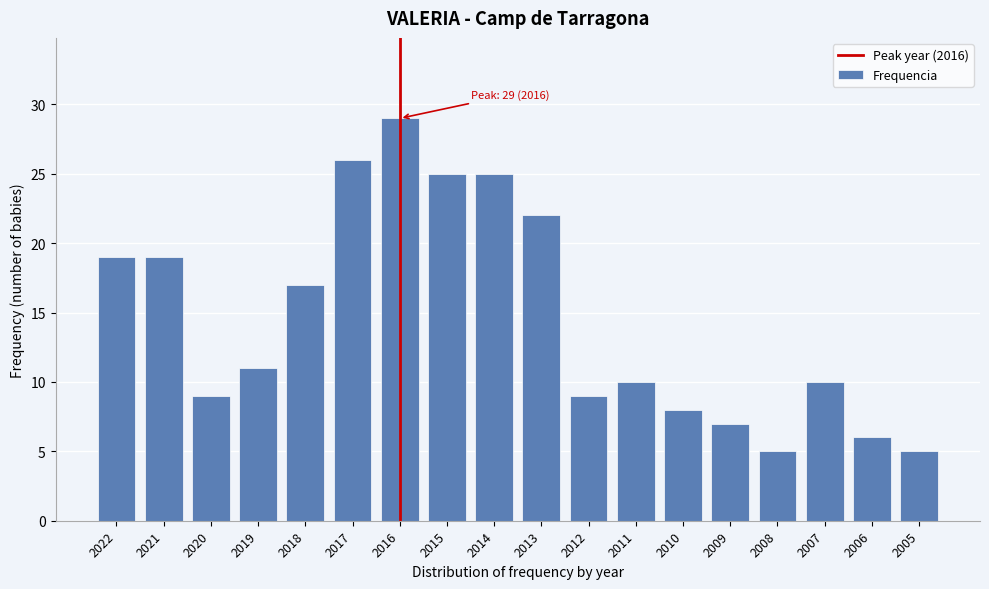

Reading right to left, extract all data points from this chart.

5	6	10	5	7	8	10	9	22	25	25	29	26	17	11	9	19	19